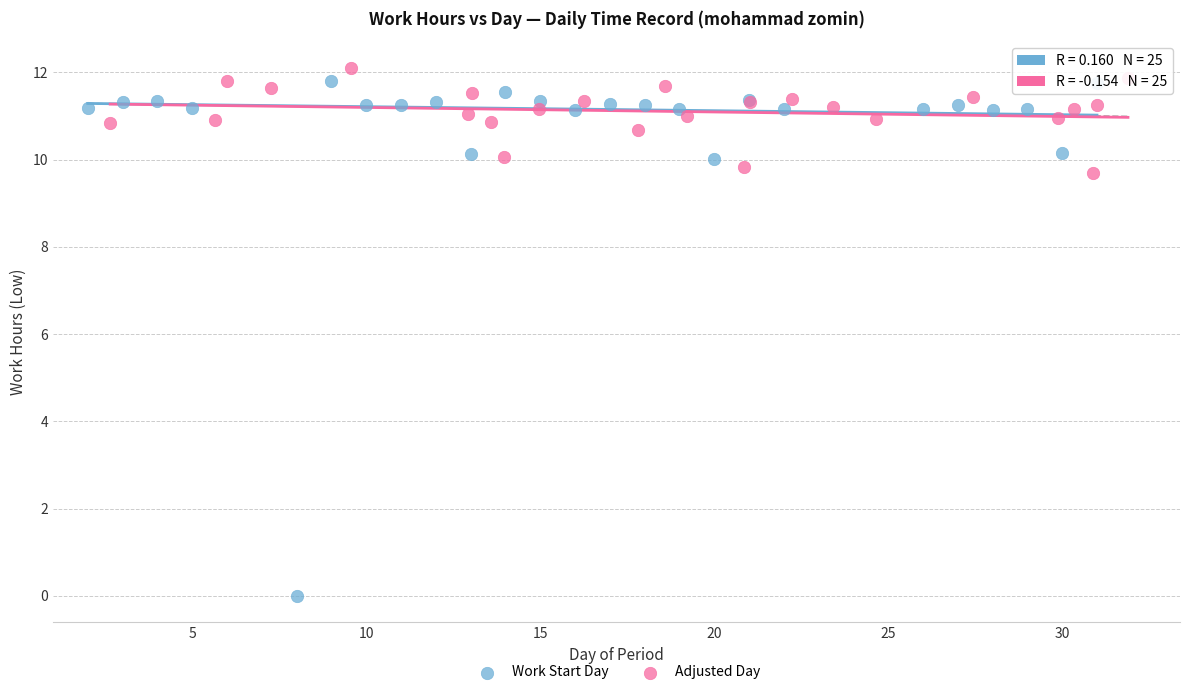

Which series has the largest Y range (max minus min)?

Work Start Day